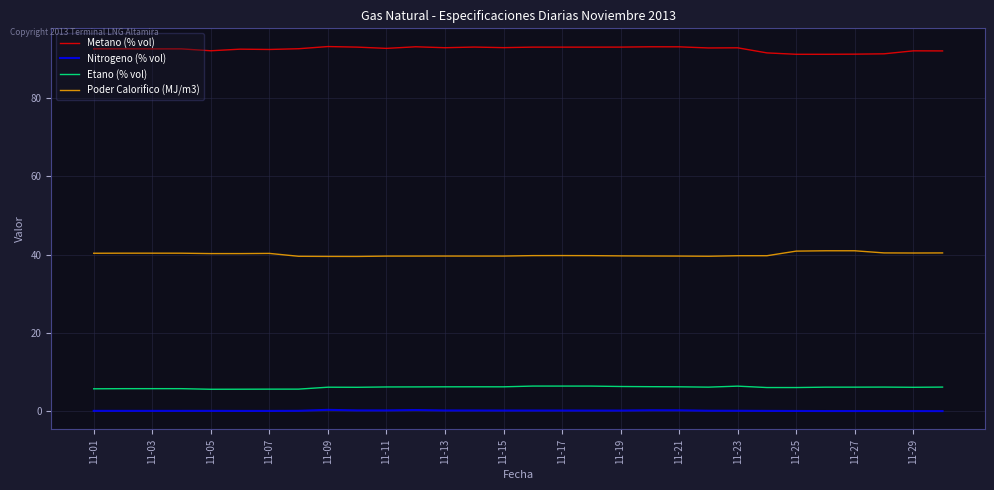

Which series has the largest total across all categories?

Metano (% vol)